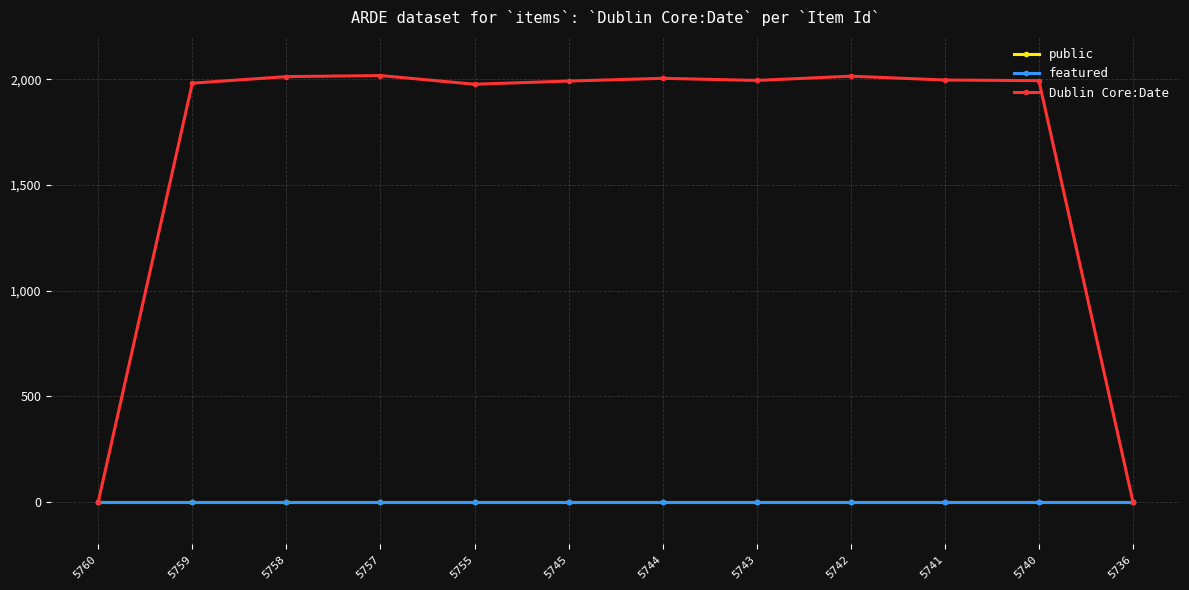

What is the total value across all series at 5760?

1